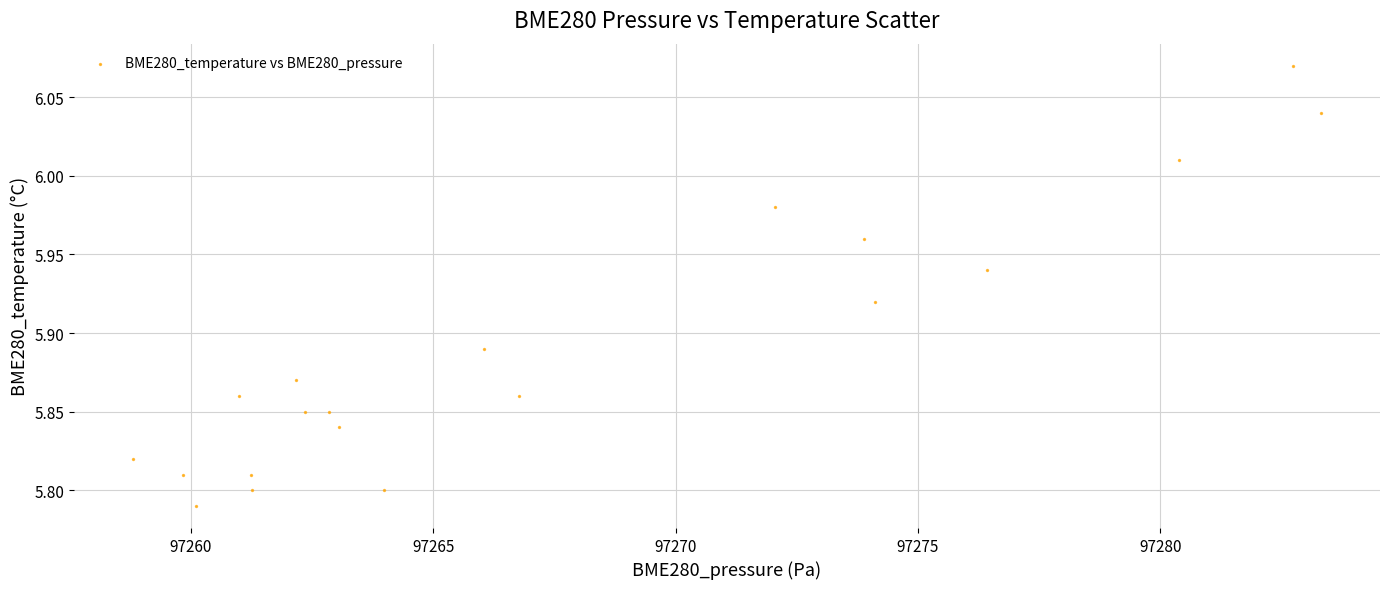

What is the range of X values (max minus min)?

24.5